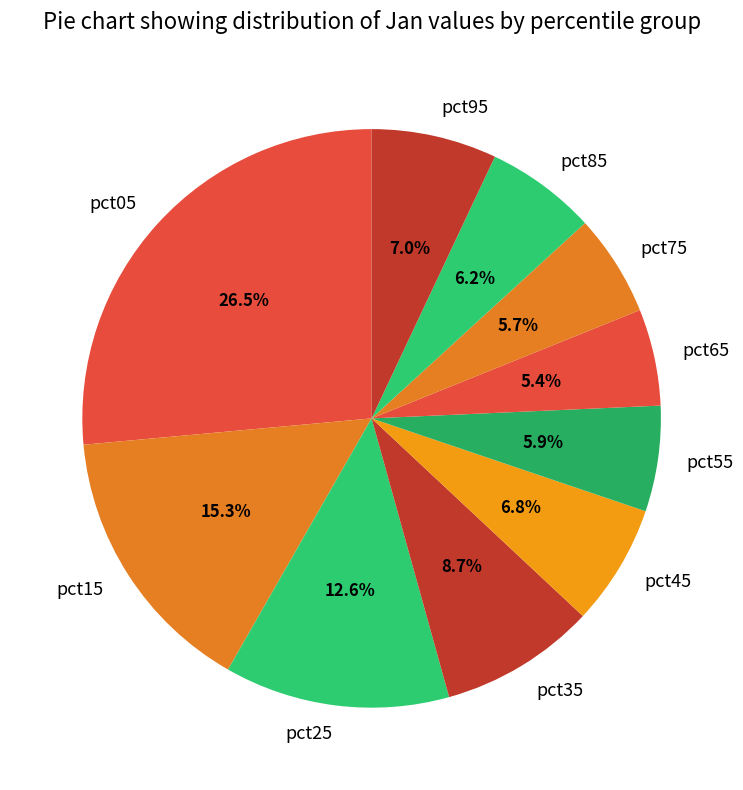

Which has a higher value, pct55 or pct65?

pct55